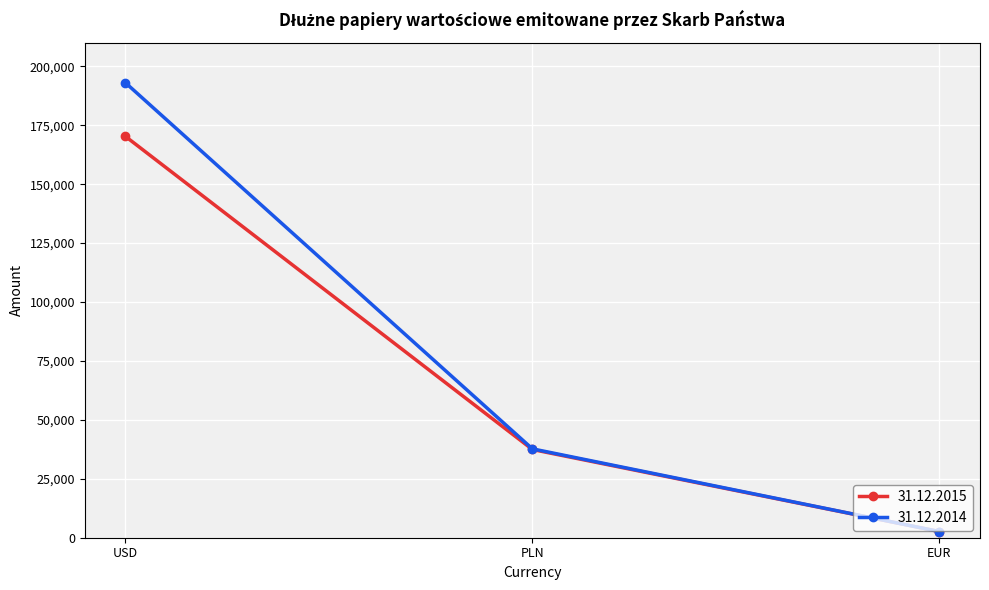

Reading left to right, list all the values displayed in this chart.

31.12.2015: 170265	37436	2629
31.12.2014: 193020	37709	2629